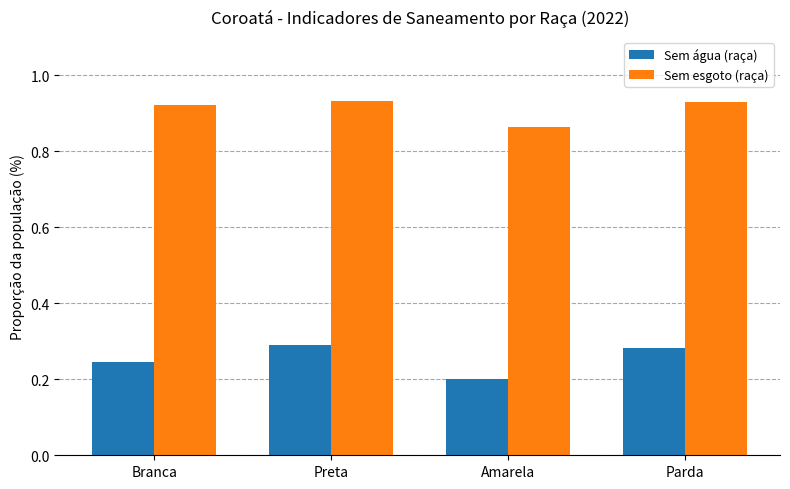

What is the label of the 3rd bar from the left?

Amarela